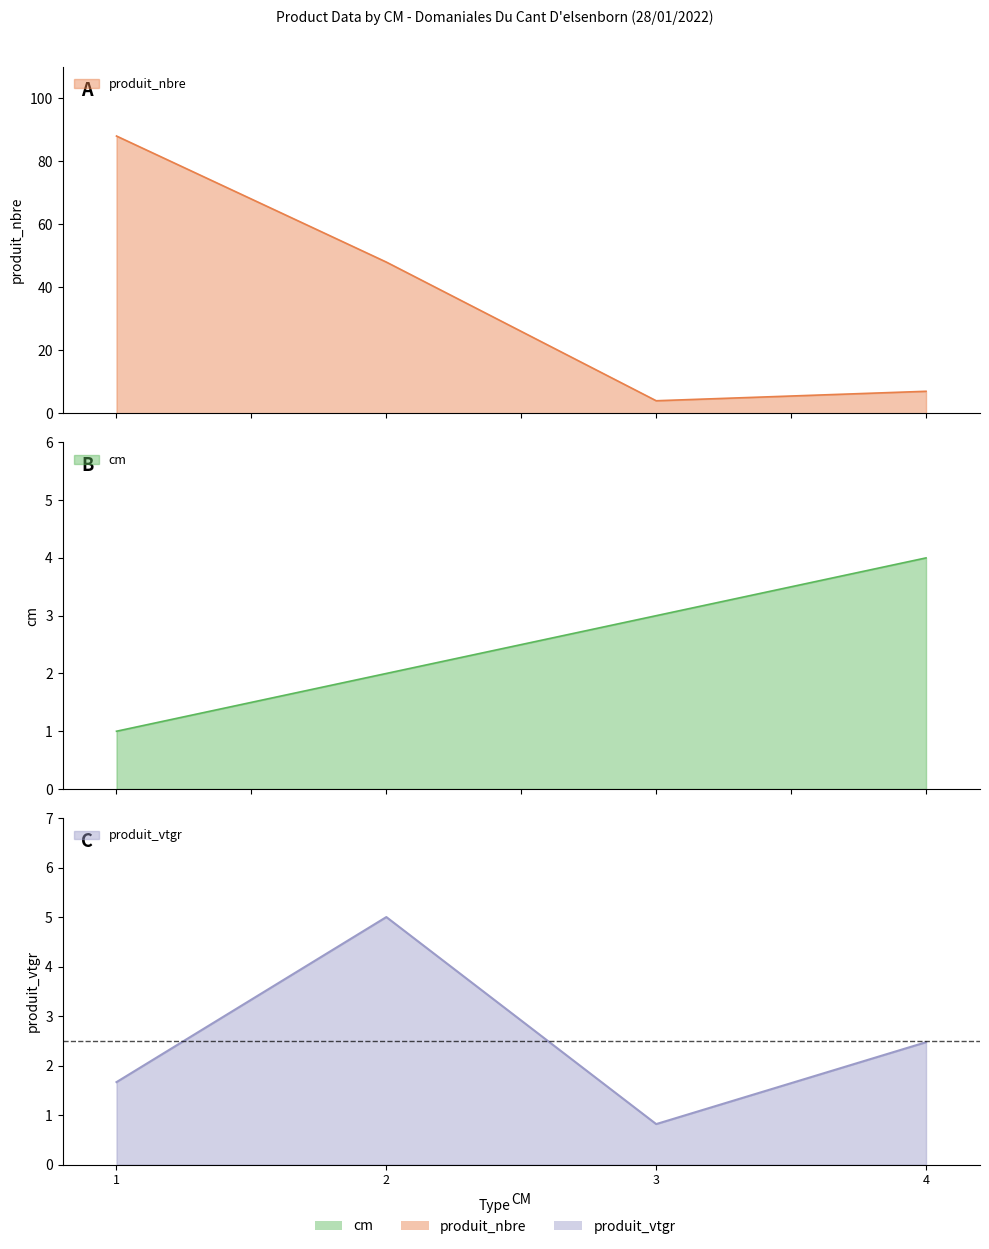

At which label does produit_vtgr reach its minimum?

3